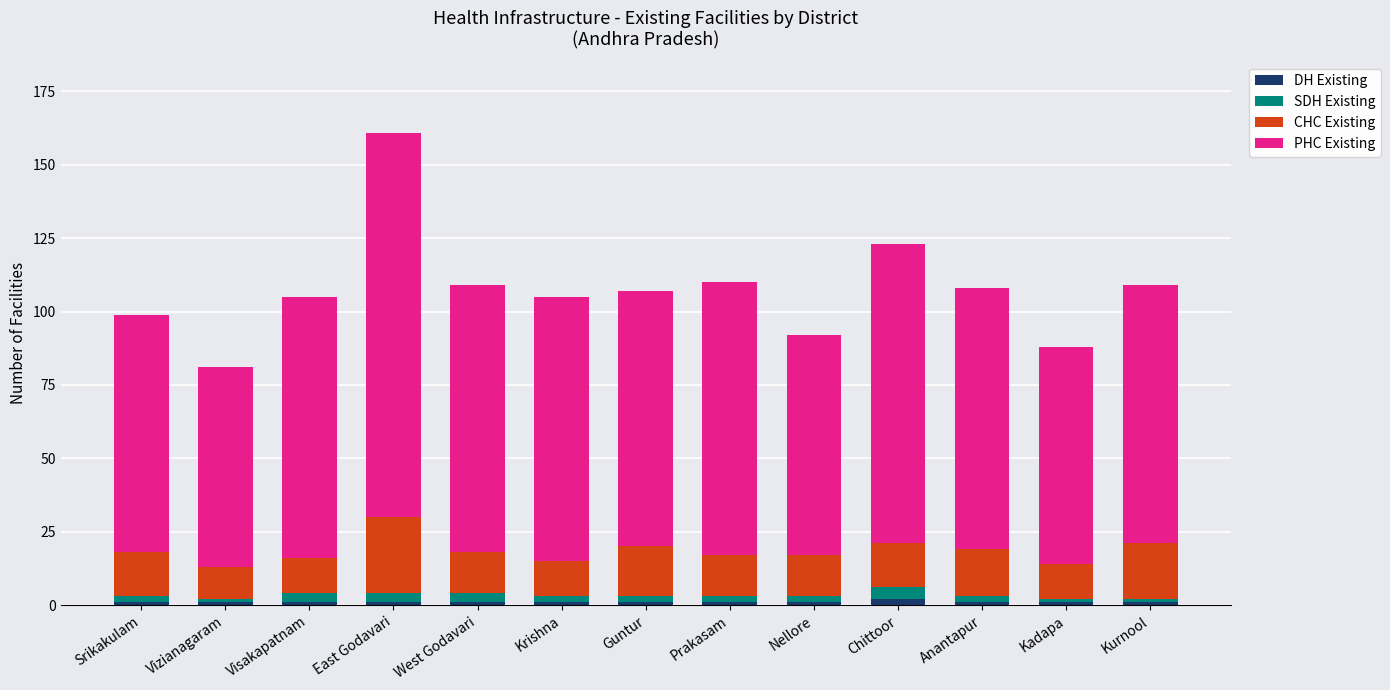

At which category is the sum across all series the highest?

East Godavari